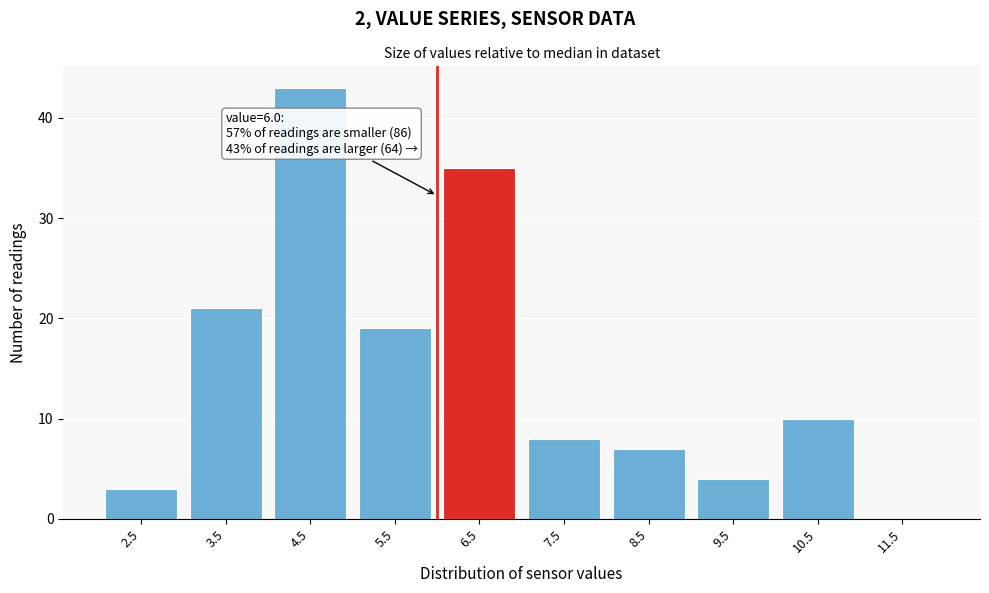

Which range on the x-axis has the tallest bar?

4 to 5